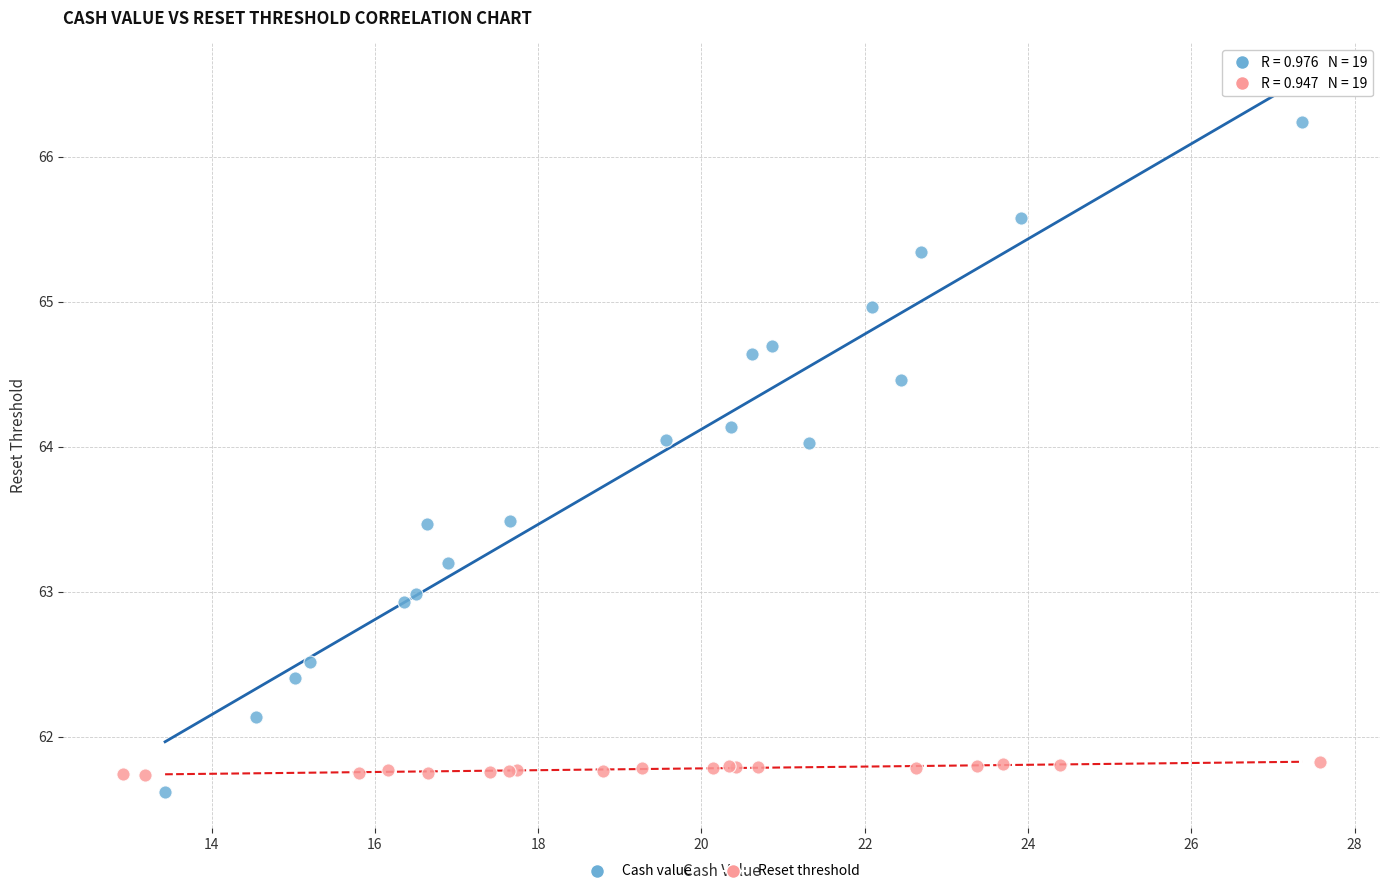

Which series has the largest Y range (max minus min)?

Cash value